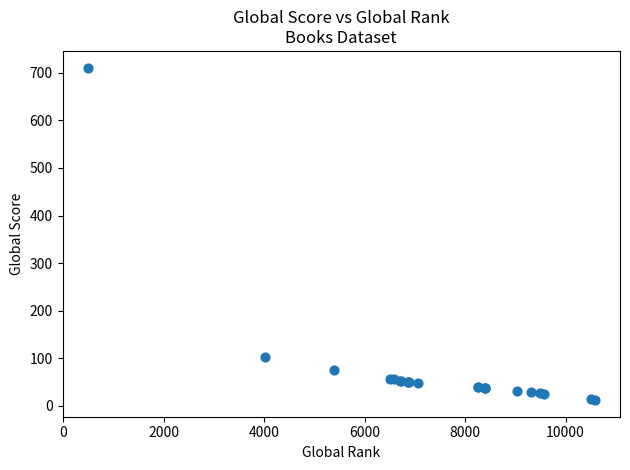

What Y value in the scatter plot is closest to 361?

102